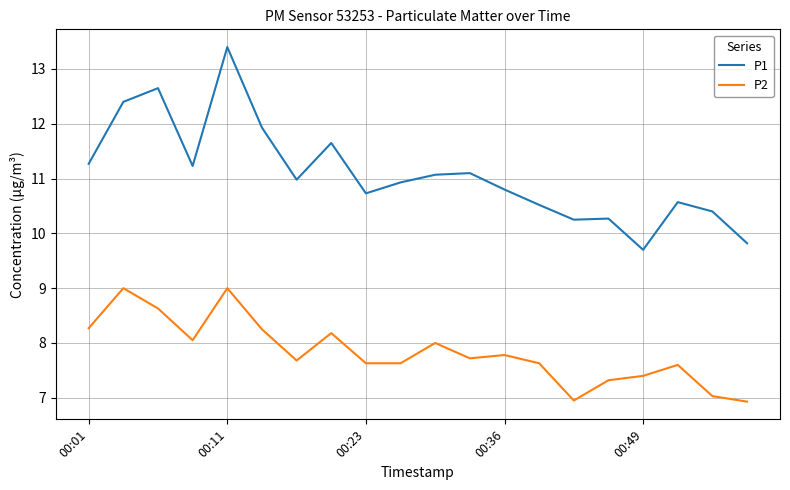

What is the minimum value for P1?

9.7